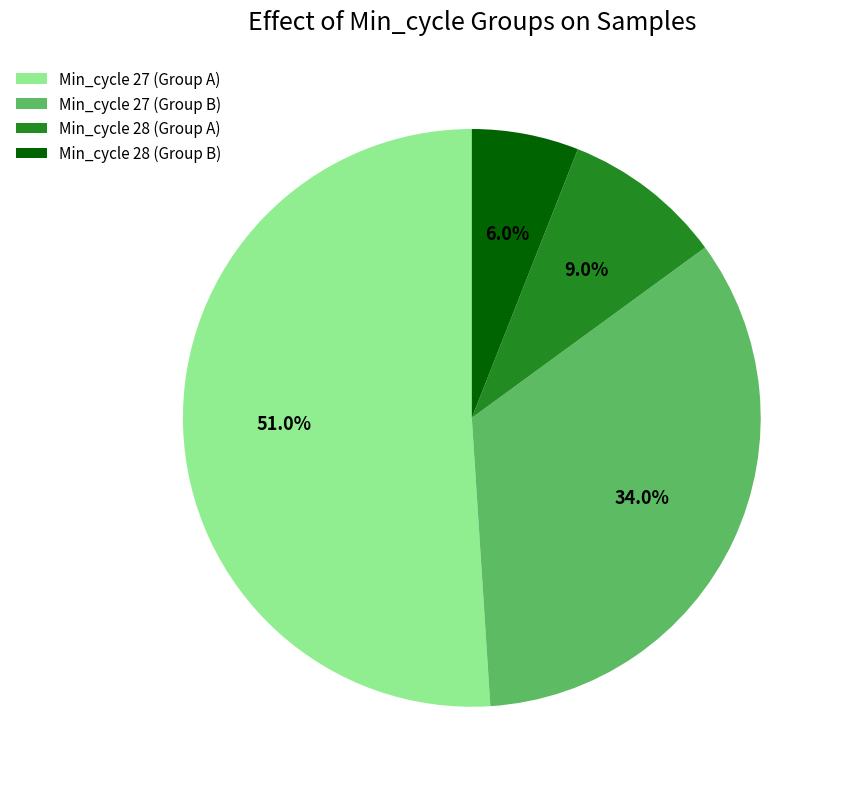

Does Min_cycle 28 (Group A) account for over 50% of the chart?

No